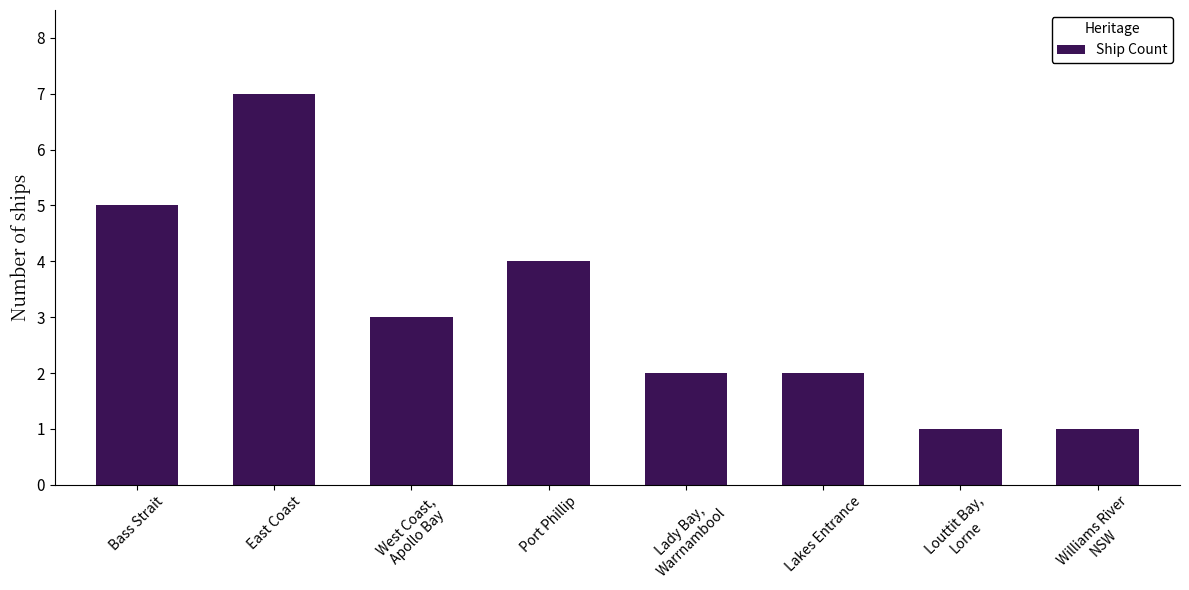

What position from the right is Louttit Bay,
Lorne?

2